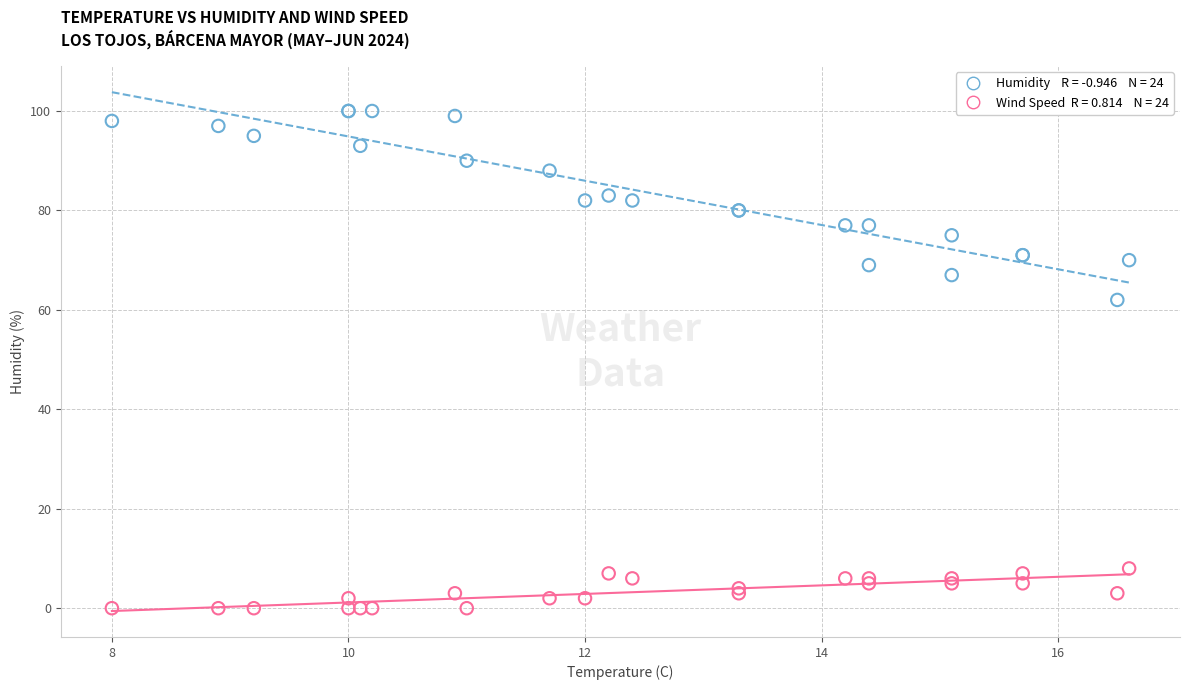

Across all series, what Y value is closest to 50?

62